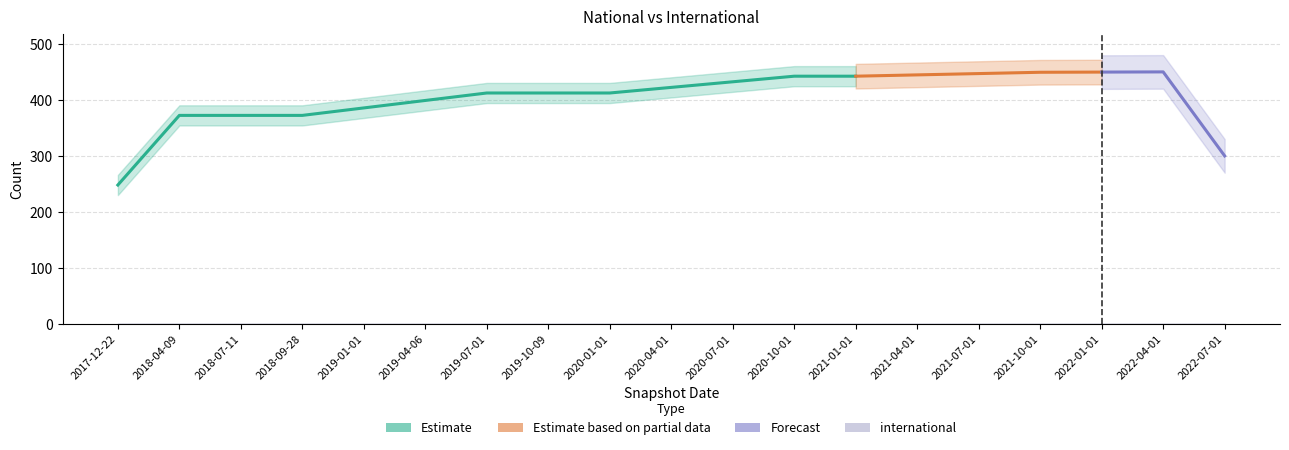

True or false: the data shows 586.4 at 2018-09-28.

False